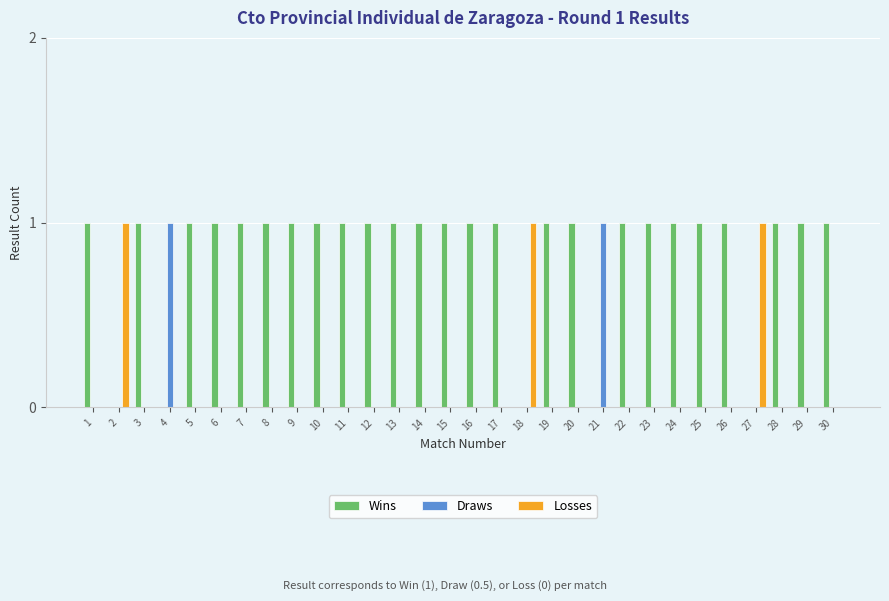

Read the Losses value at 27.

1